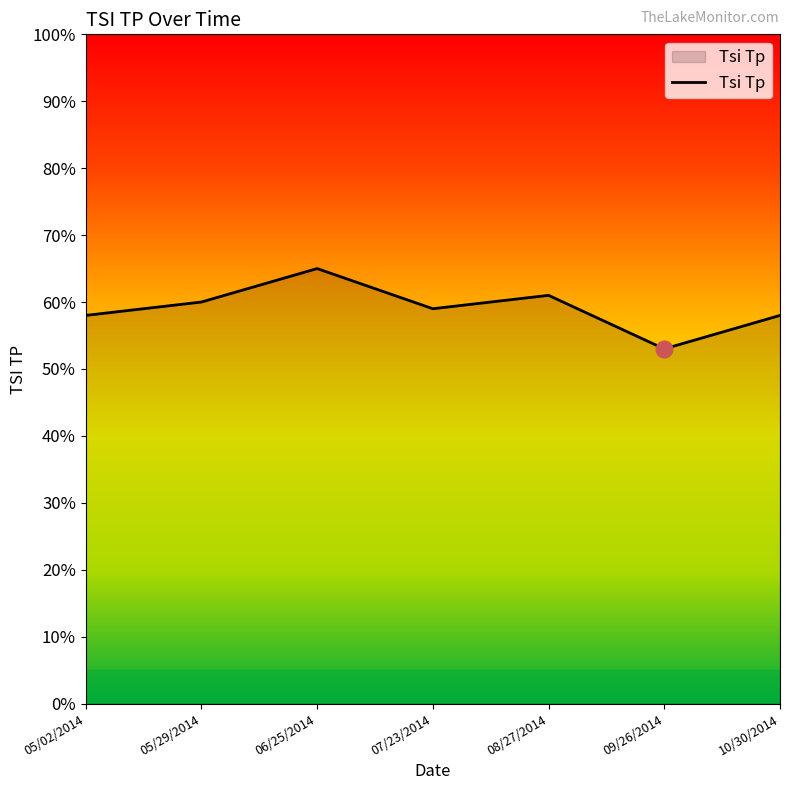

Does the chart display data point markers on the line(s)?

No